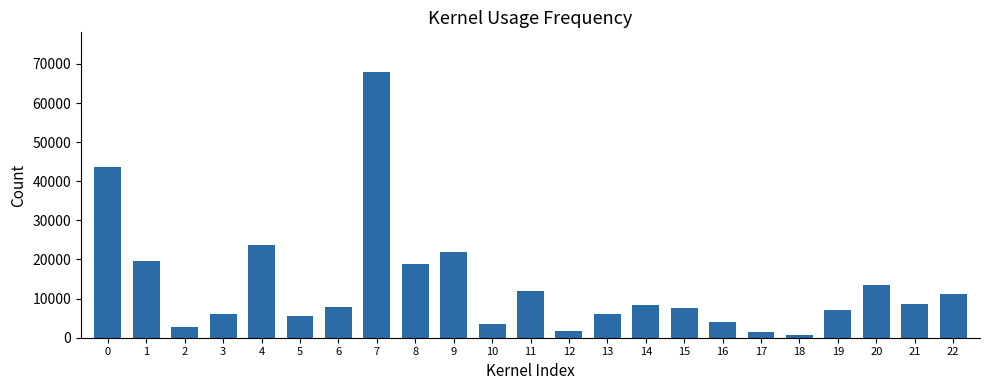

What is the change in value from 5 to 15?

+2074.6